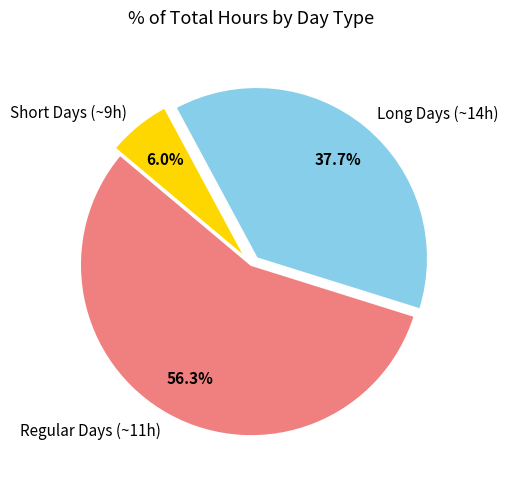

To the nearest percent, what is the difference between the largest and smallest slice percentages?

50%